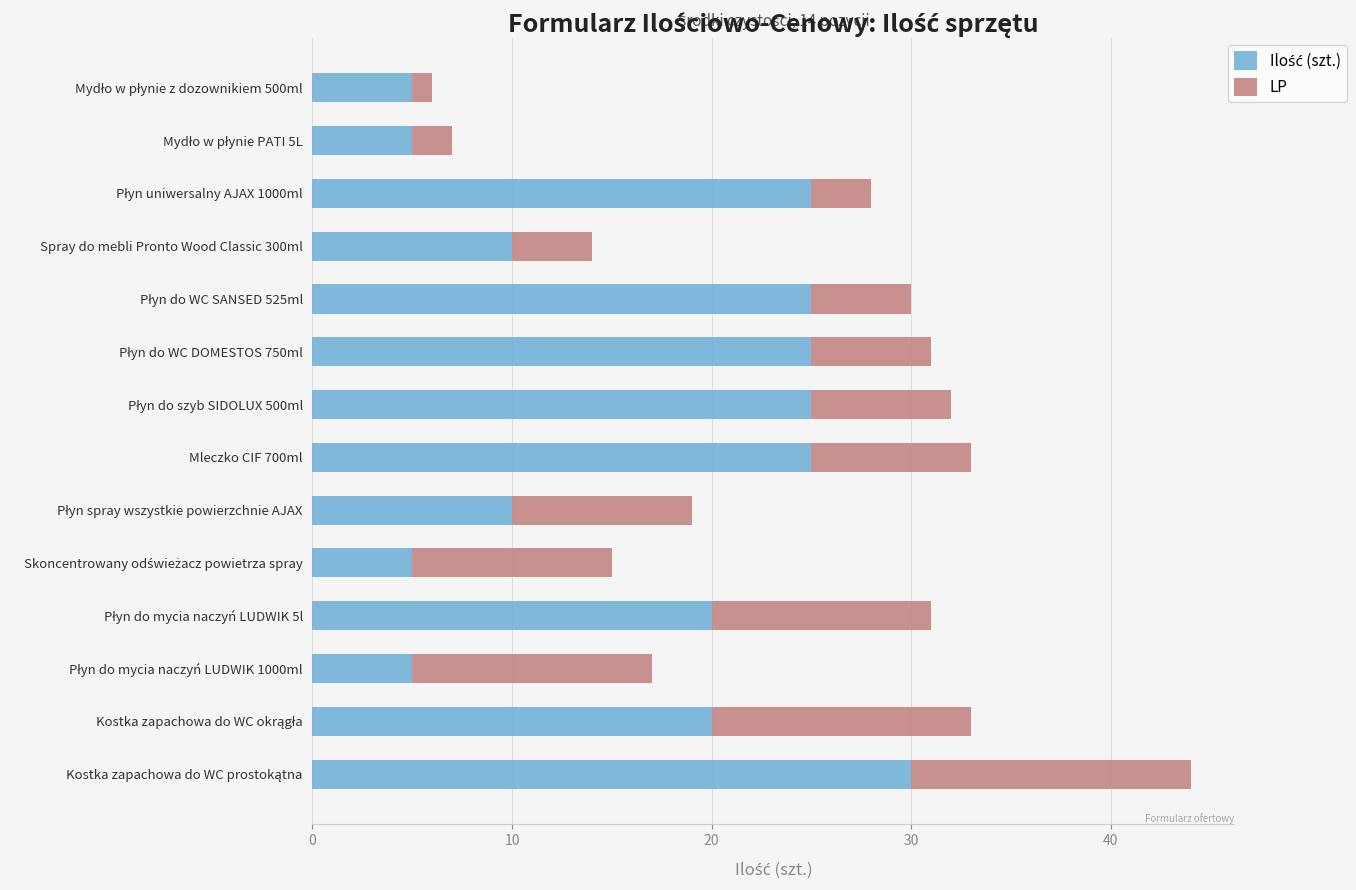

List the series in order of their peak value, highest first.

Ilość (szt.), LP